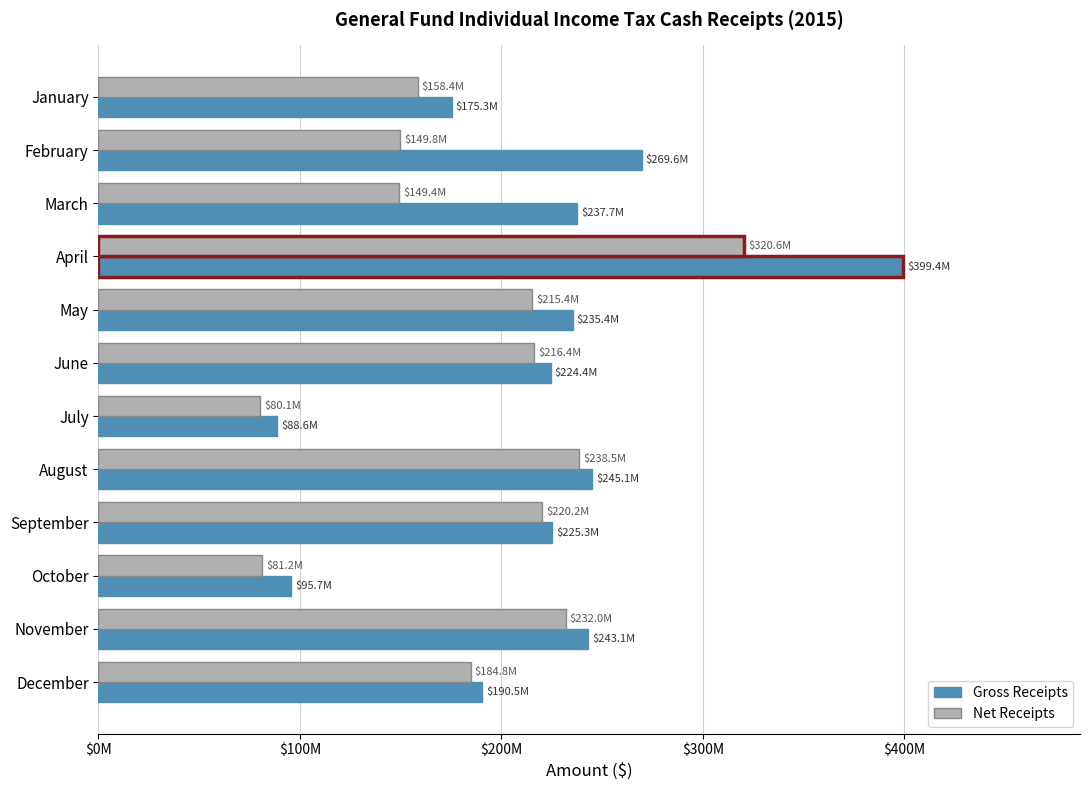

Rank the series by their maximum value, from highest to lowest.

Gross Receipts, Net Receipts